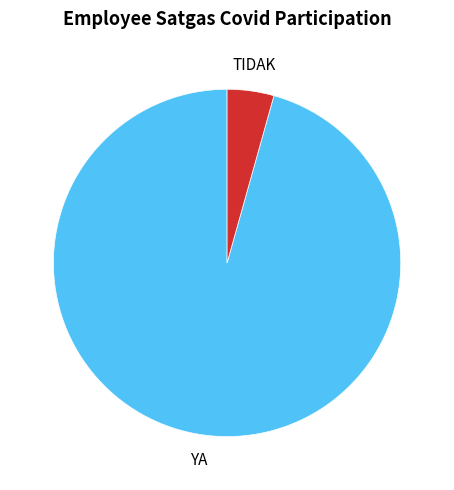

Is there a majority slice in this chart?

Yes